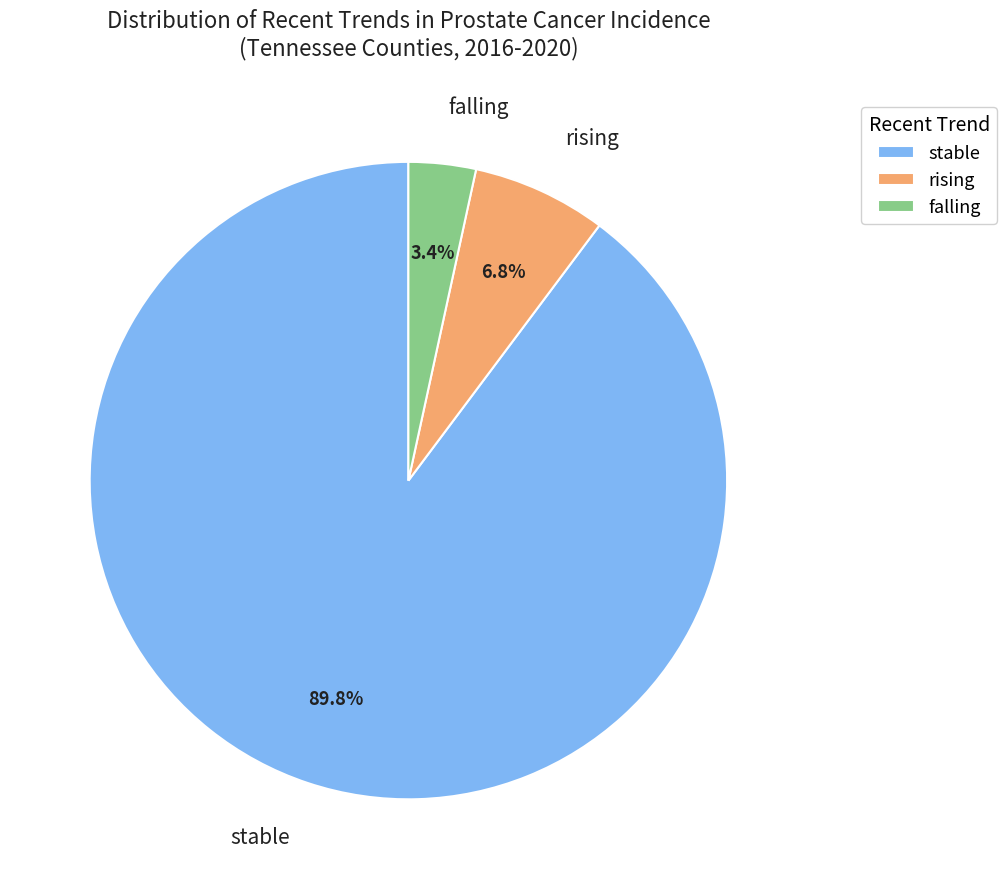

Combined, do stable and falling account for over 50%?

Yes